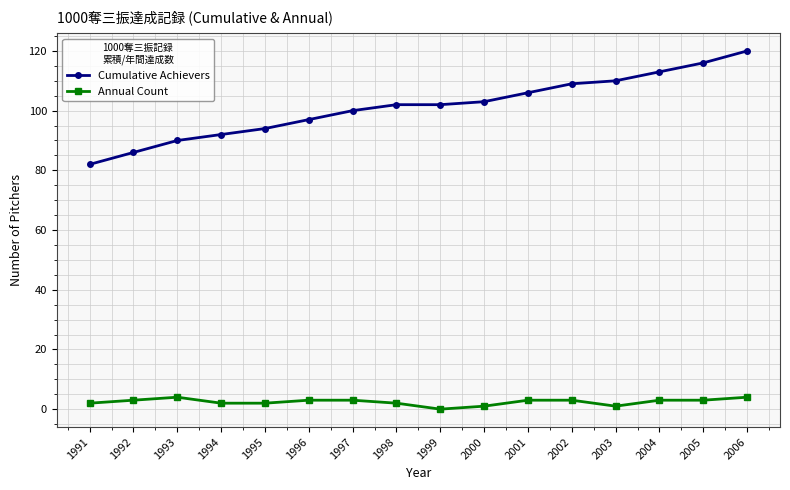

True or false: Annual Count and Cumulative Achievers intersect in this chart.

False